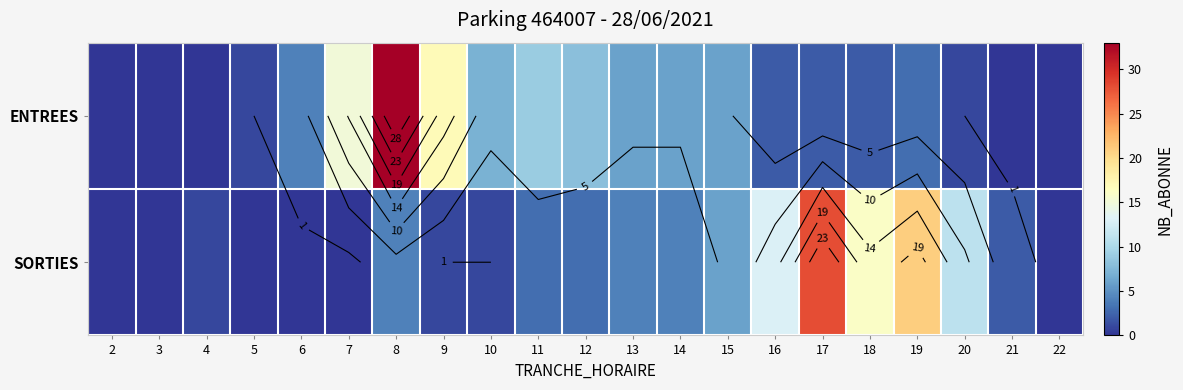

The value of SORTIES at 10 is 2. True or false?

False